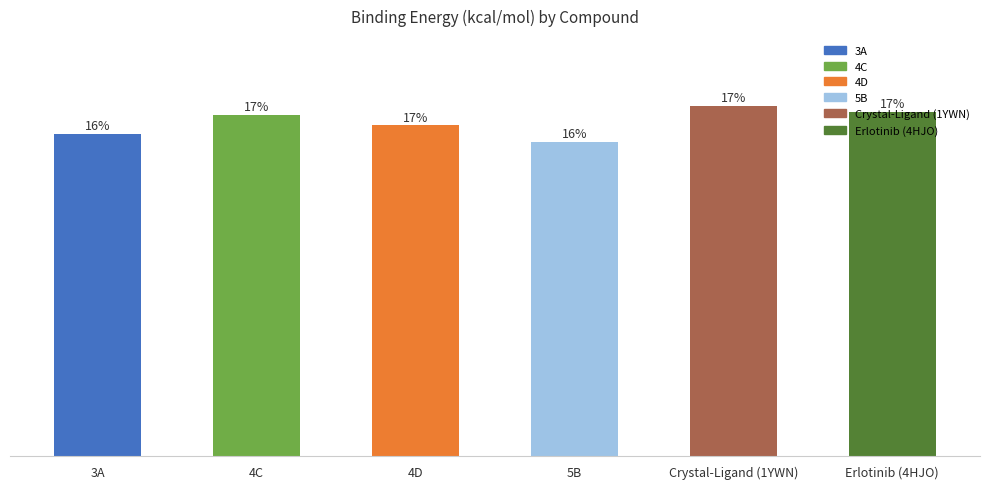

Does the chart contain any negative values?

No